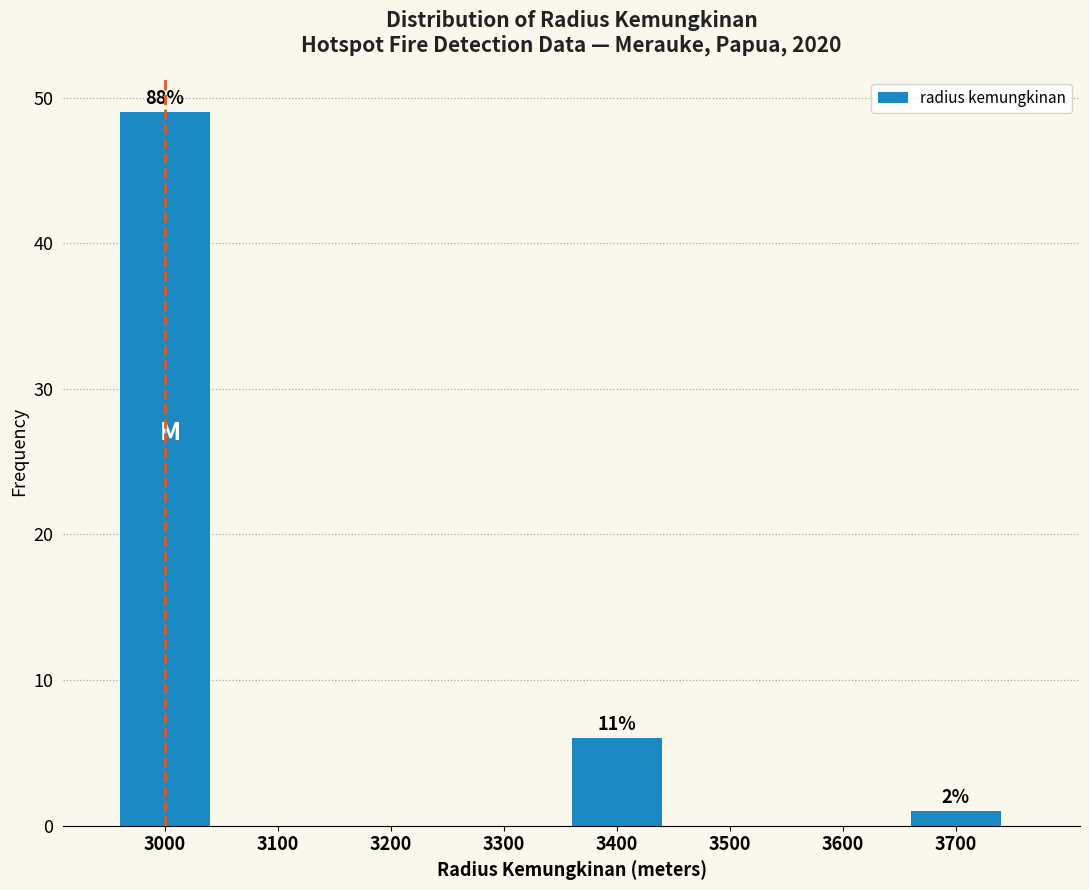

Reading left to right, extract all data points from this chart.

3000=49	3100=0	3200=0	3300=0	3400=6	3500=0	3600=0	3700=1